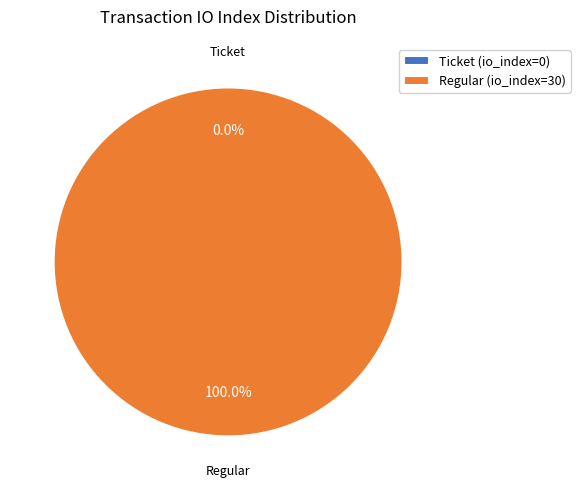

Is there any slice that represents more than half of the pie?

Yes